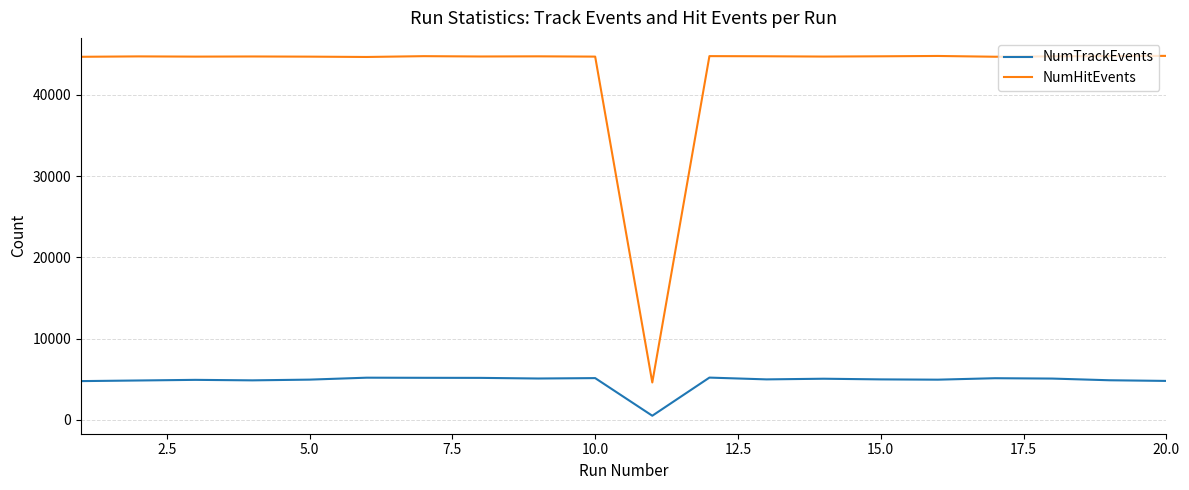

In NumHitEvents, how many points are lower than both neighbors (excluding endpoints)?

6